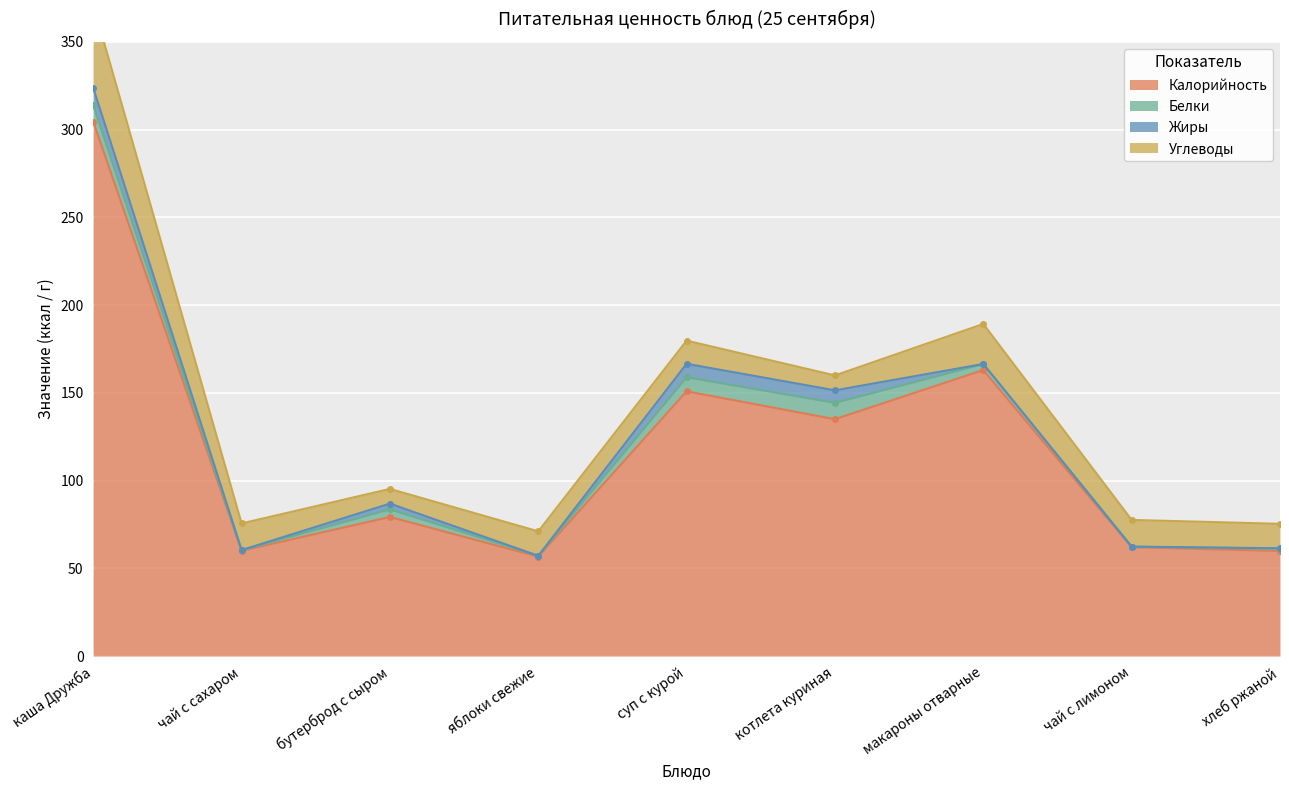

Which series has the largest total across all categories?

Калорийность